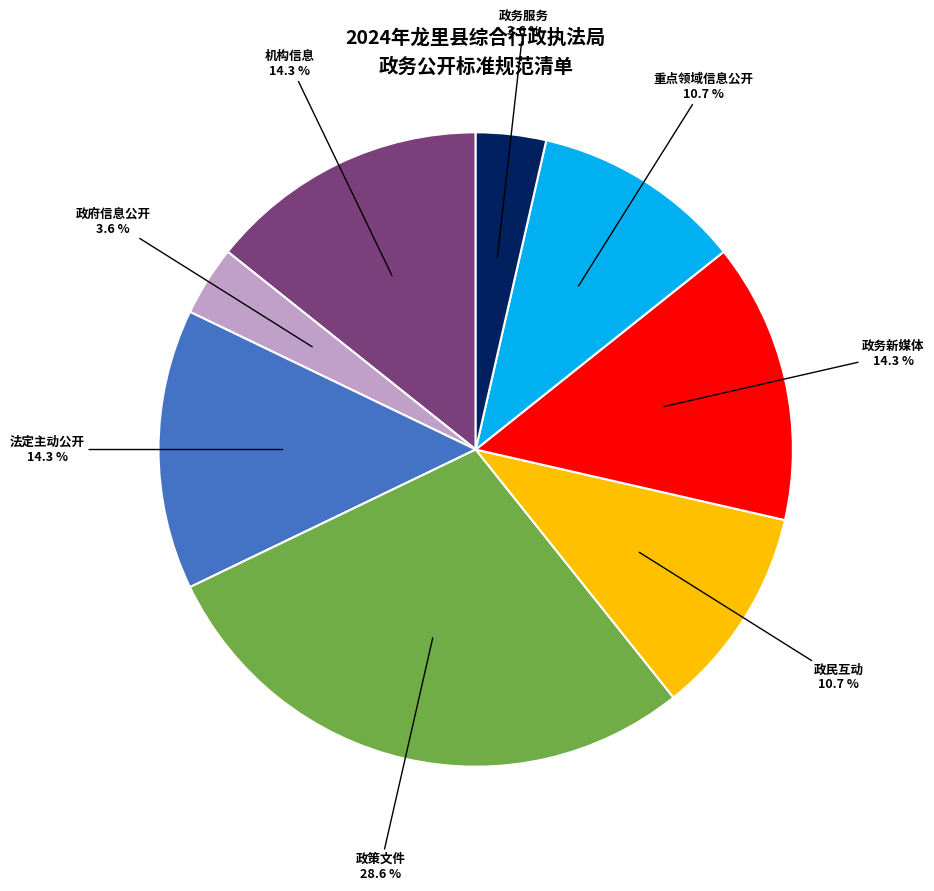

Is there a majority slice in this chart?

No